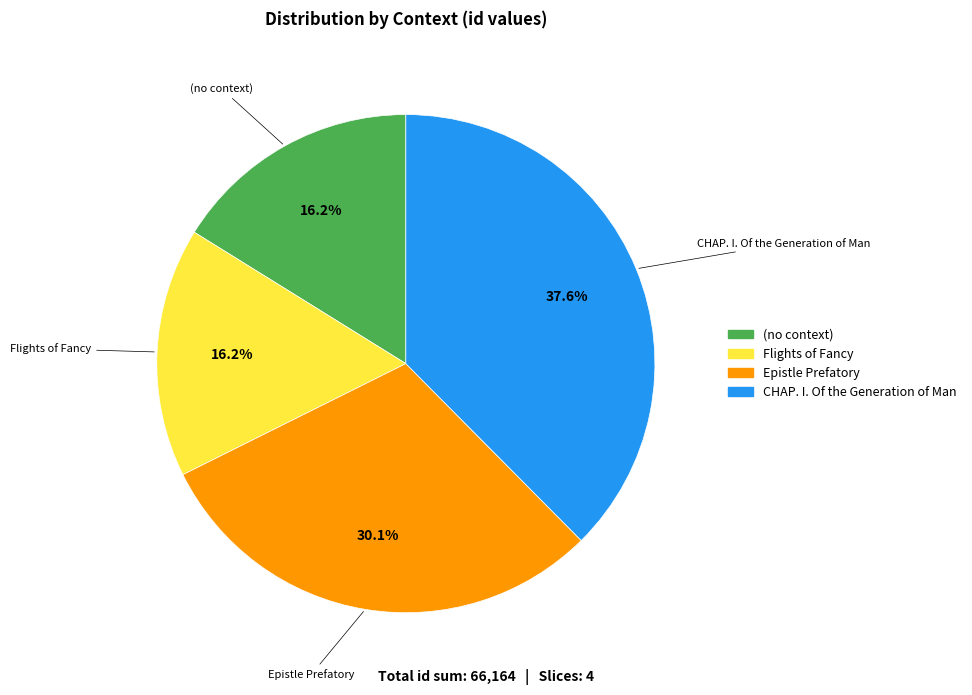

Does Epistle Prefatory account for over 50% of the chart?

No